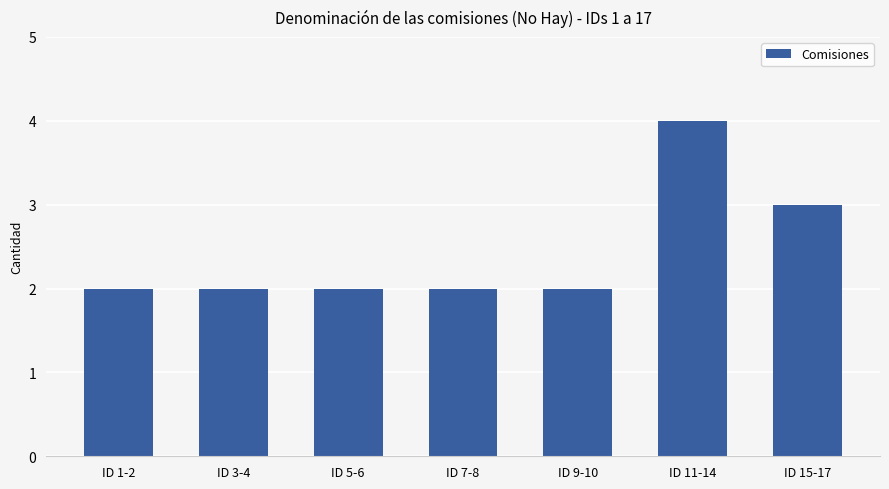

Between ID 11-14 and ID 9-10, which is larger?

ID 11-14